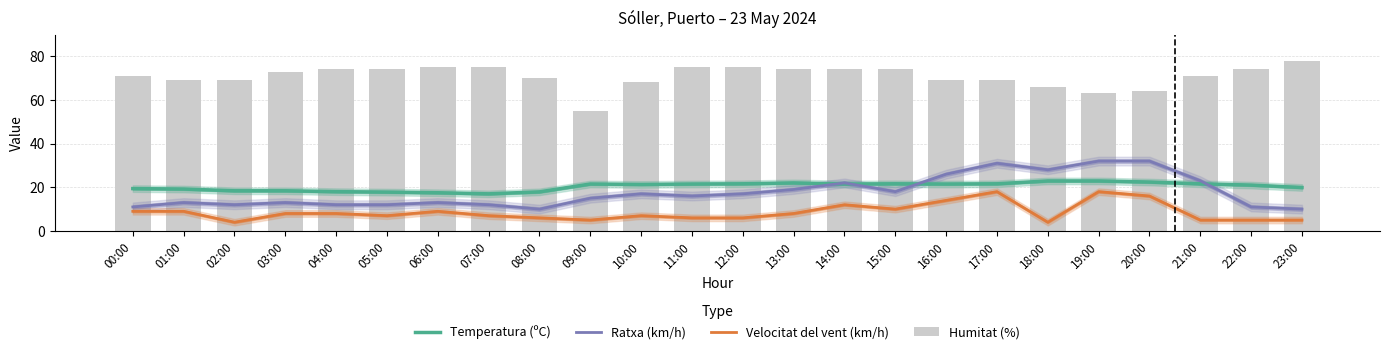

At which category is the sum across all series the highest?

17:00